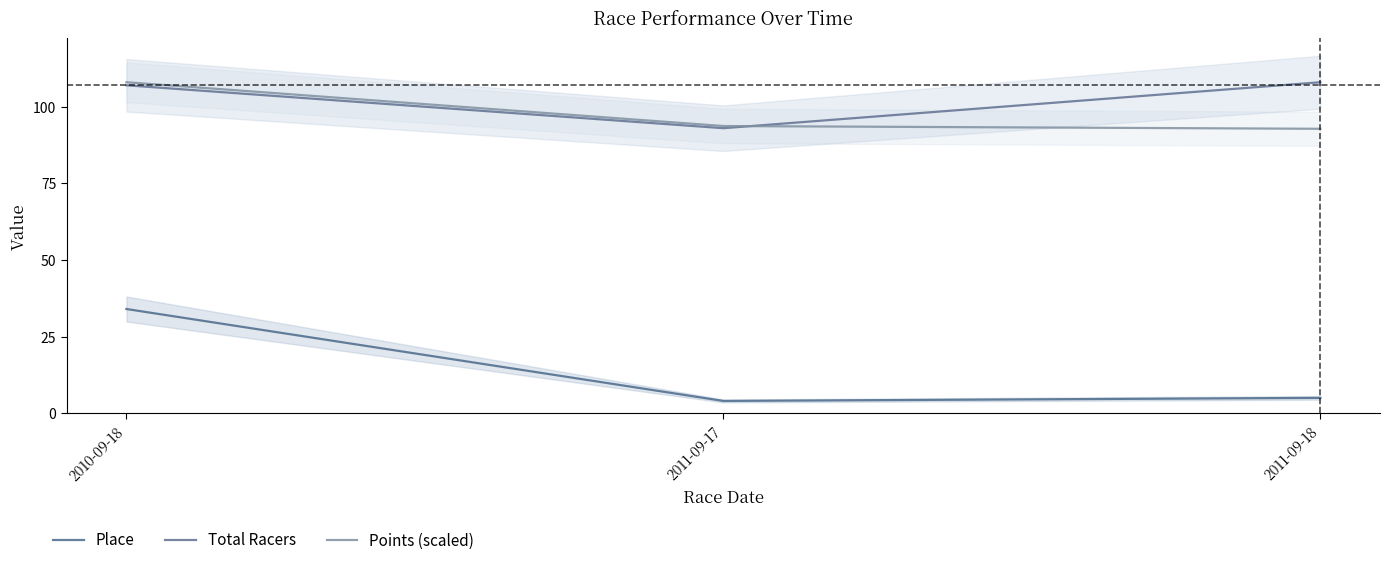

What is the minimum value for Points (scaled)?

92.8